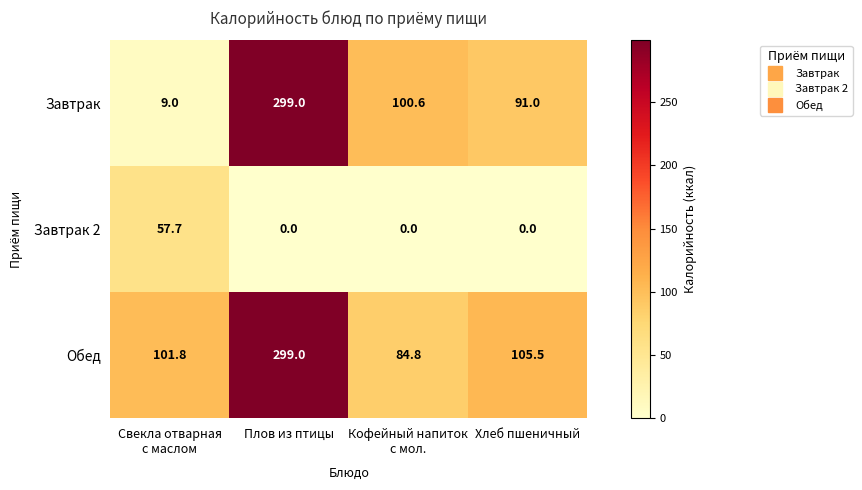

At how many categories does at least one series exceed 68?

4